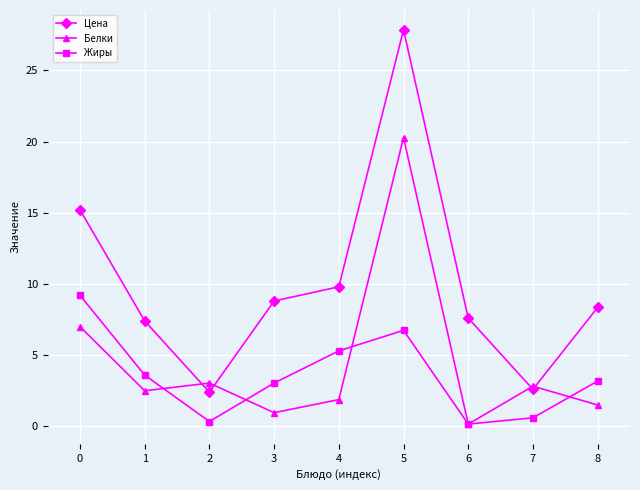

What is the average value of the Жиры series?

3.6